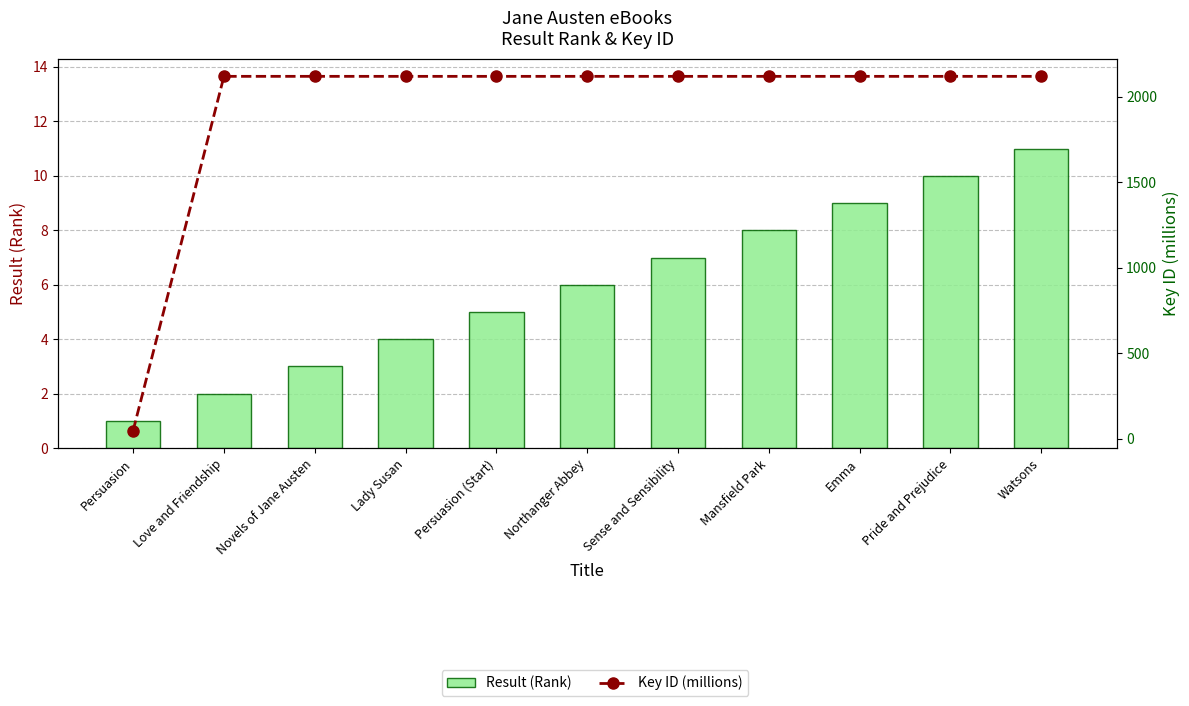

Is it true that Key ID (millions) equals 2117.8 at Emma?

True